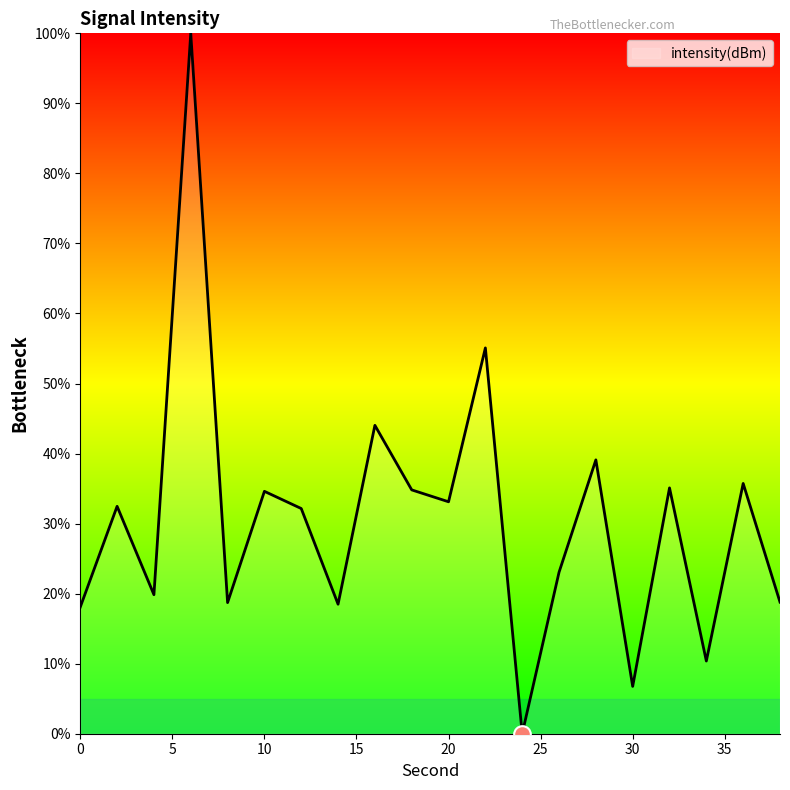

What is the sum of all values?

610.3